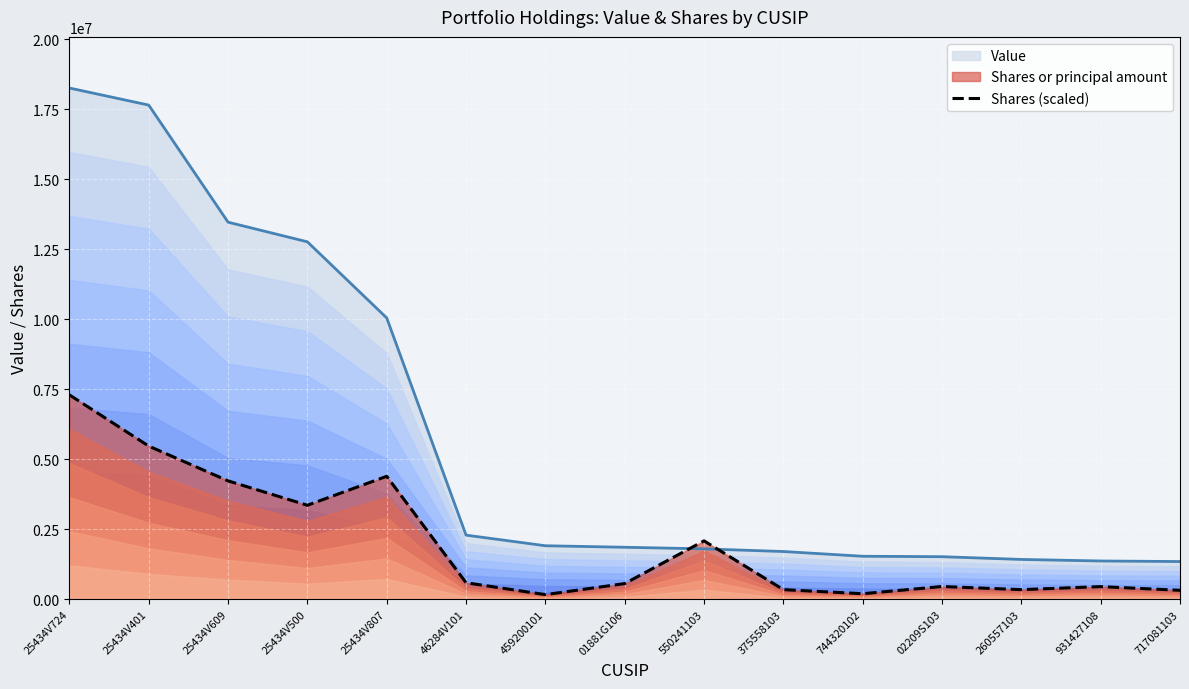

What is the smallest value displayed?

171579.8